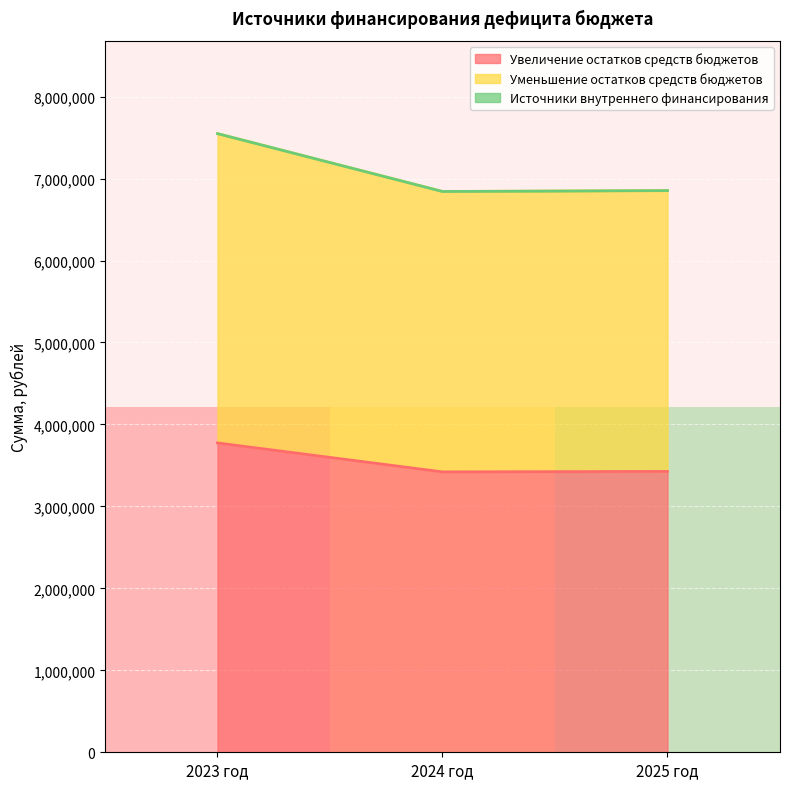

How many values in the Увеличение остатков средств бюджетов series exceed 3426498?

2